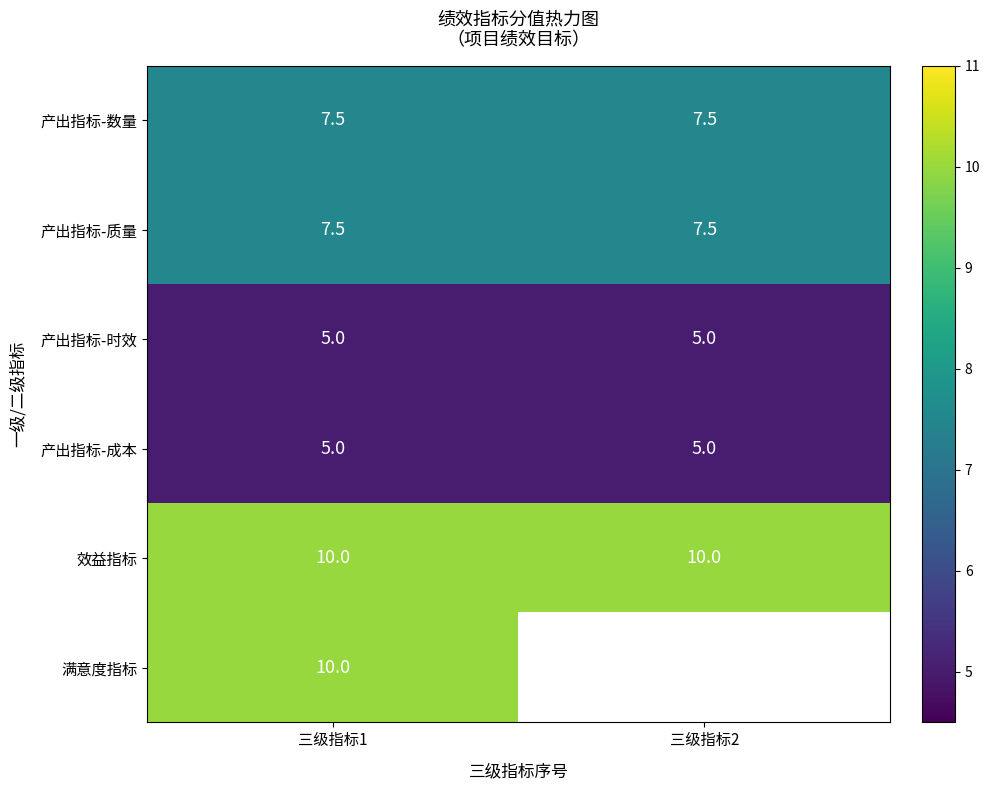

Count the number of categories in the chart.

2